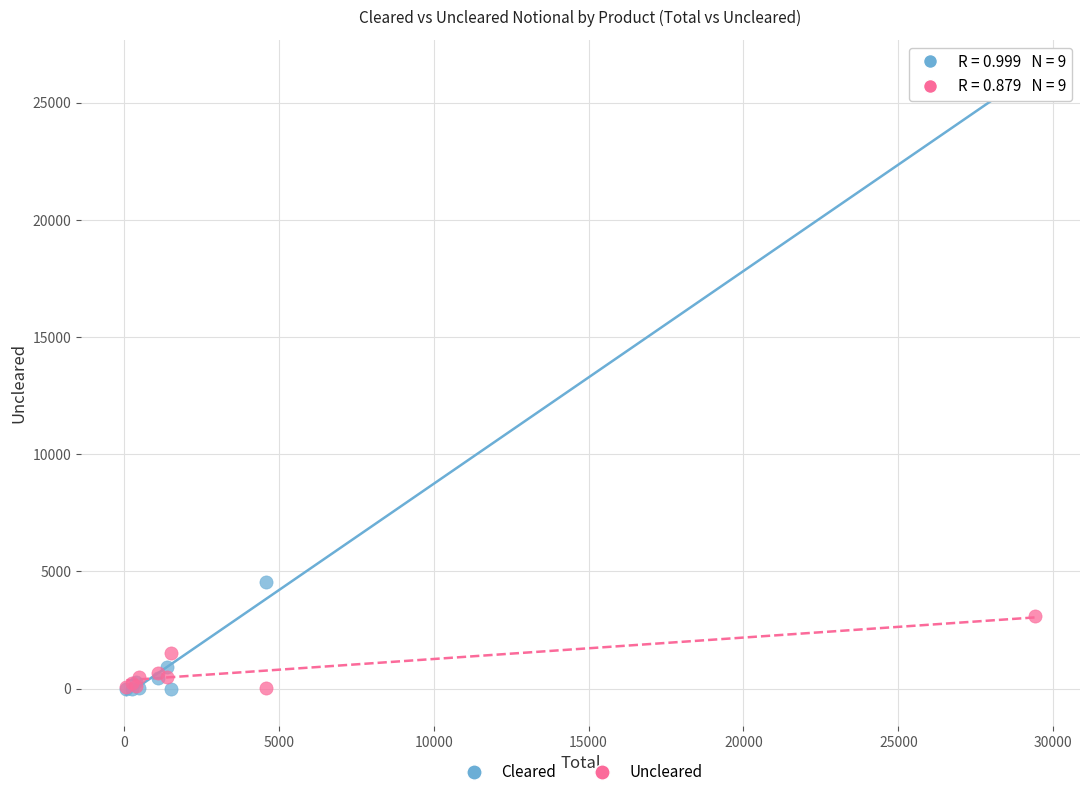

Which series has the largest Y range (max minus min)?

Cleared